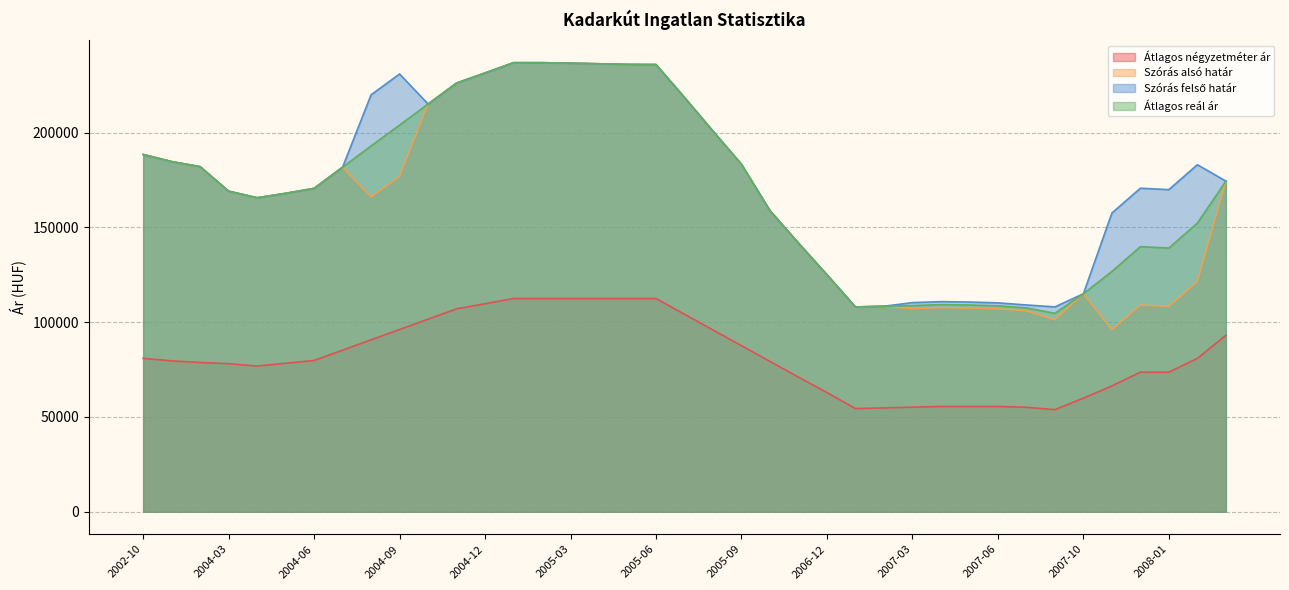

True or false: Szórás felső határ and Átlagos reál ár cross at least once.

False